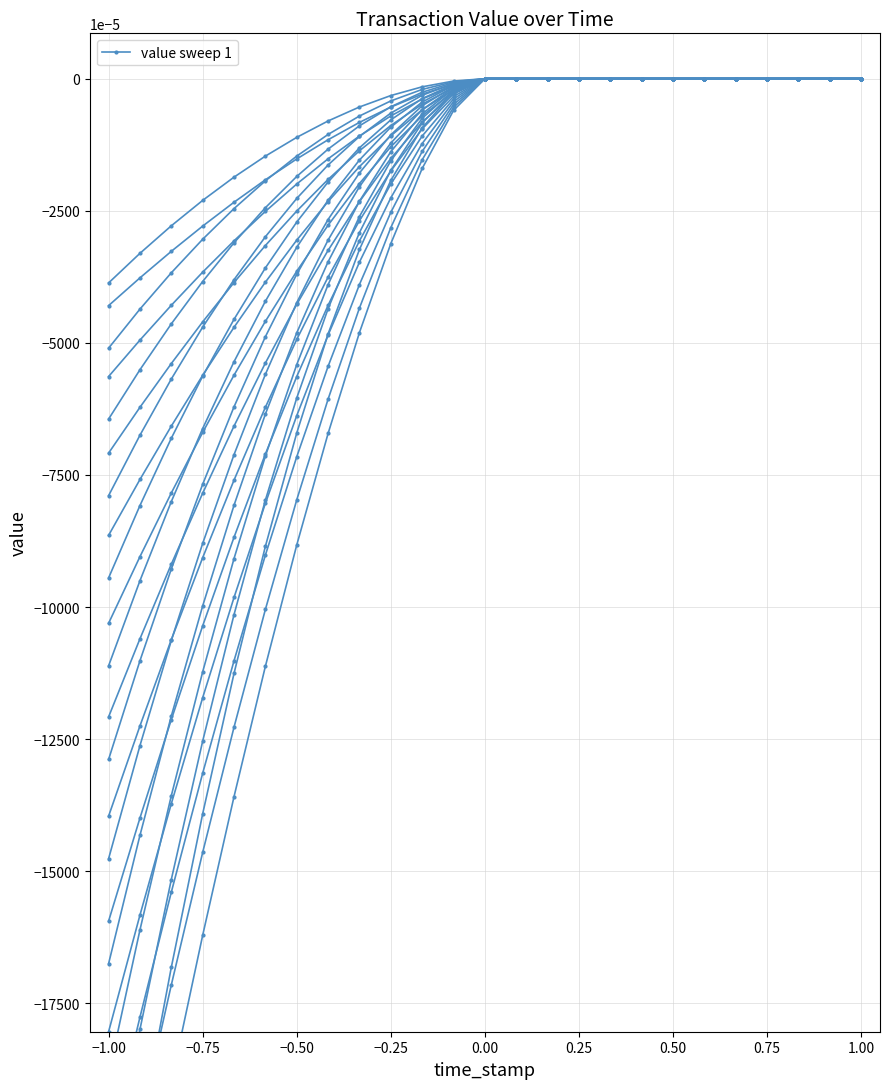

Where is the data nearest to the value 0?

12